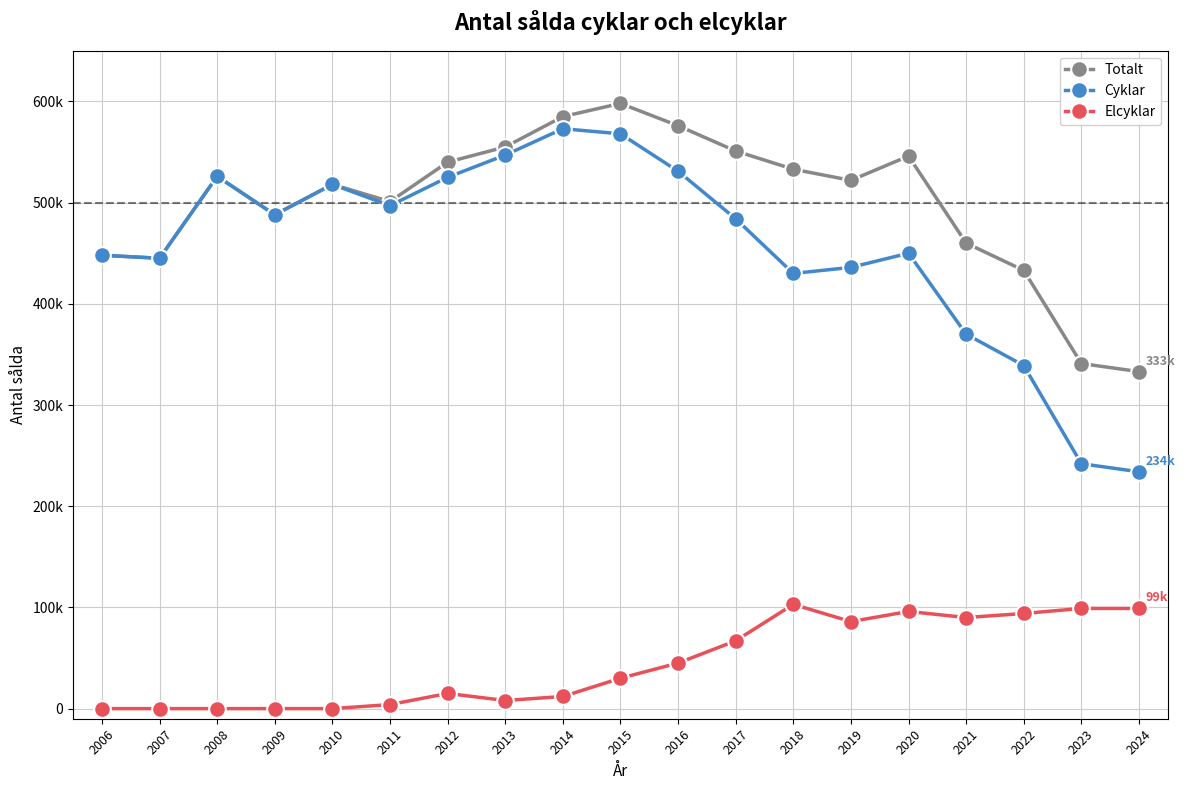

True or false: Totalt and Elcyklar intersect in this chart.

False